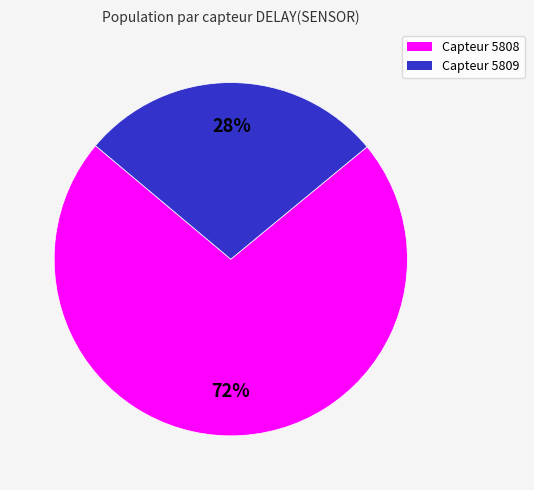

Is there a majority slice in this chart?

Yes